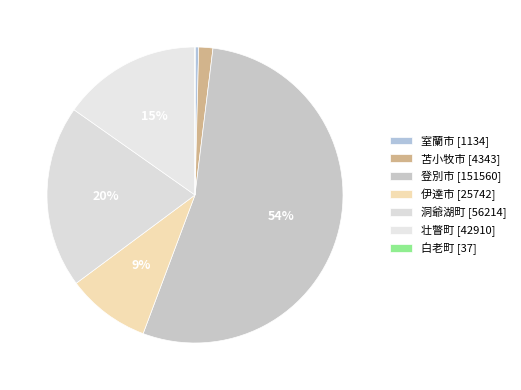

What percentage do 洞爺湖町 and 苫小牧市 together represent?

21.5%